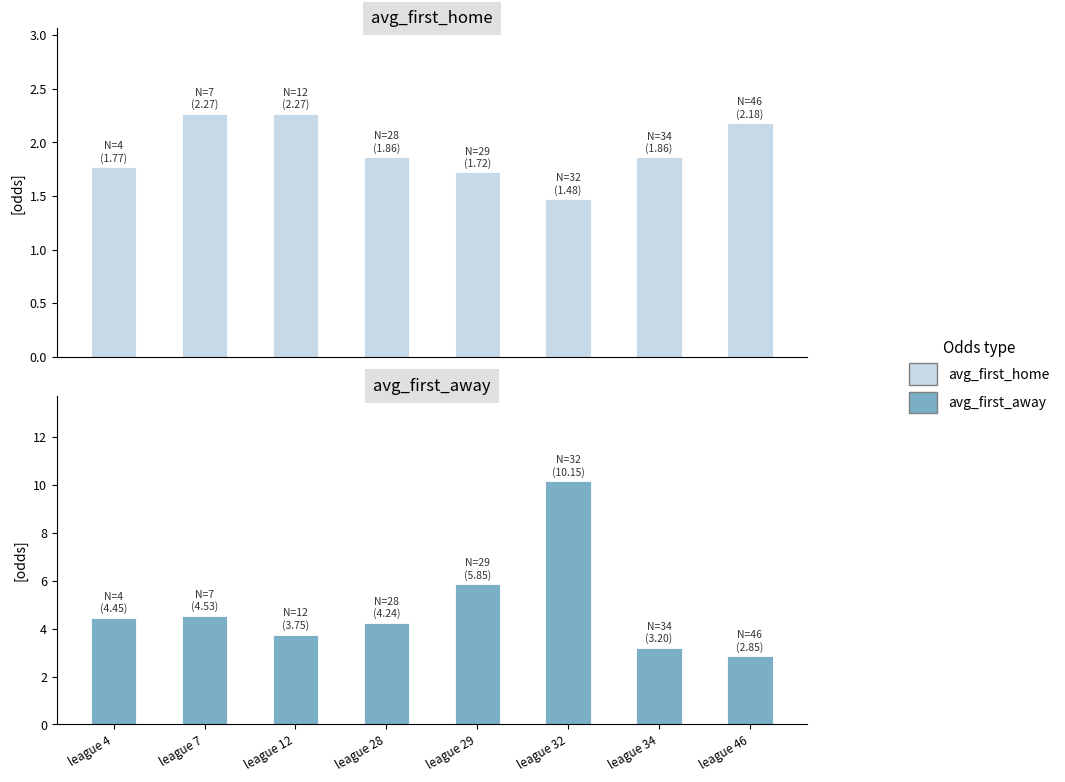

Rank the series at league 28 from highest to lowest value.

avg_first_away, avg_first_home